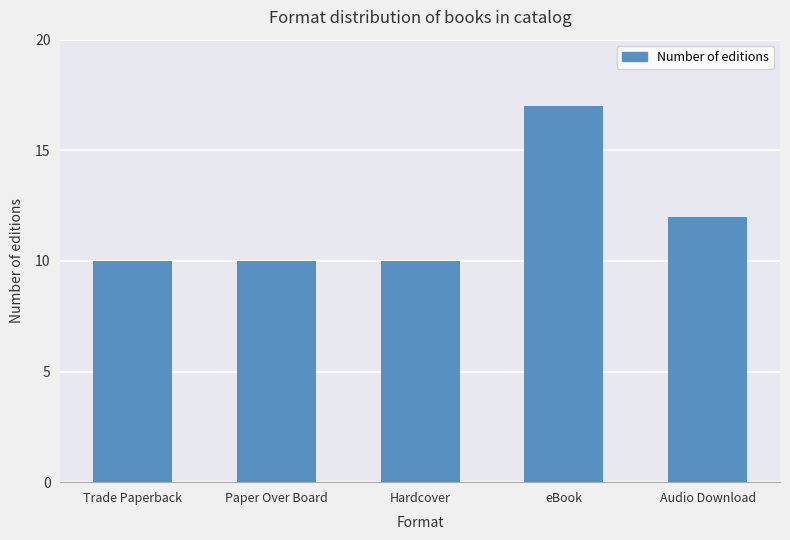

How many series are shown in this chart?

1